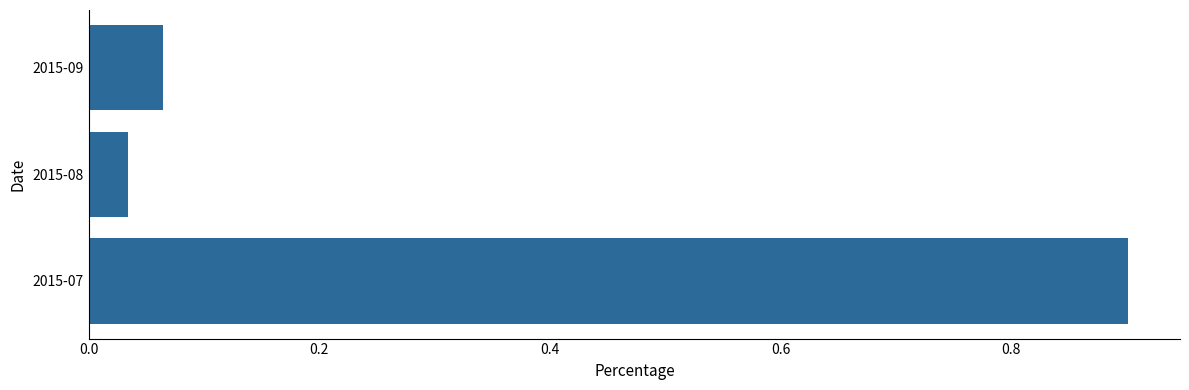

Rank the categories by value from highest to lowest.

2015-07, 2015-09, 2015-08